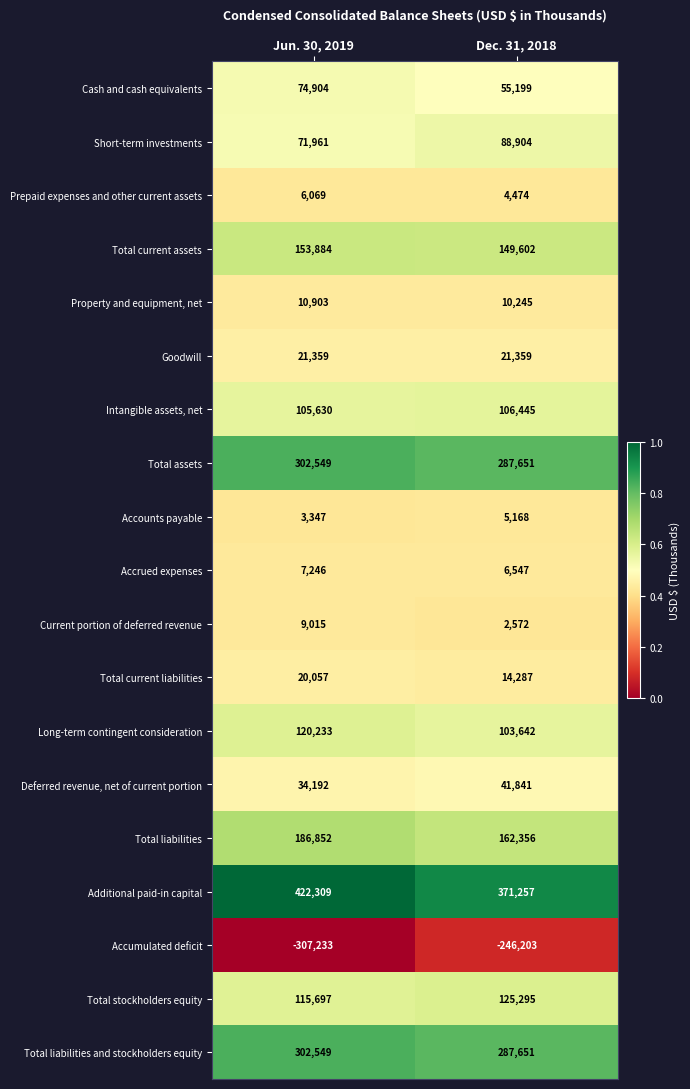

What is the average value of the Total current assets series?

151743